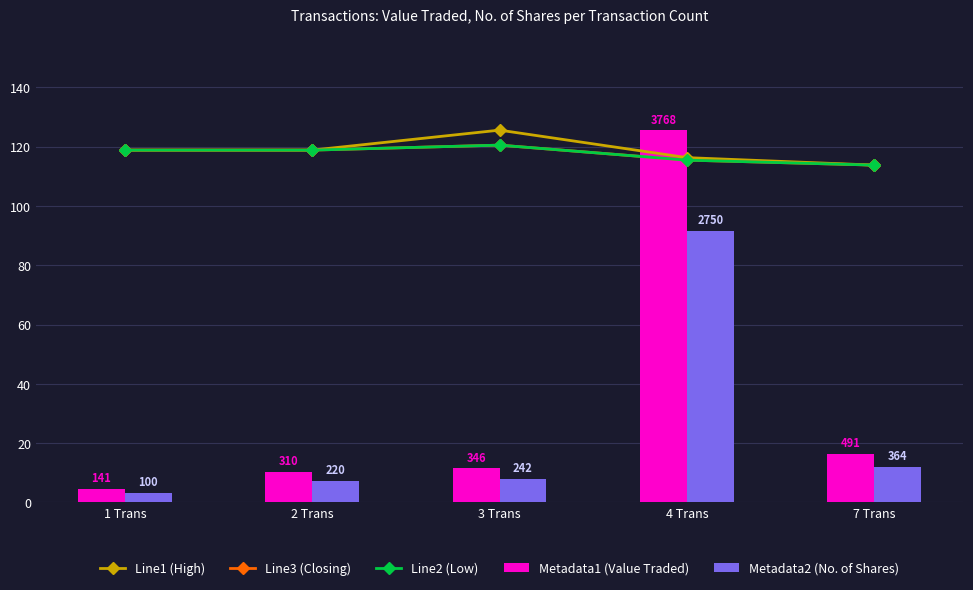

How many values in the Line3 (Closing) series exceed 118?

3